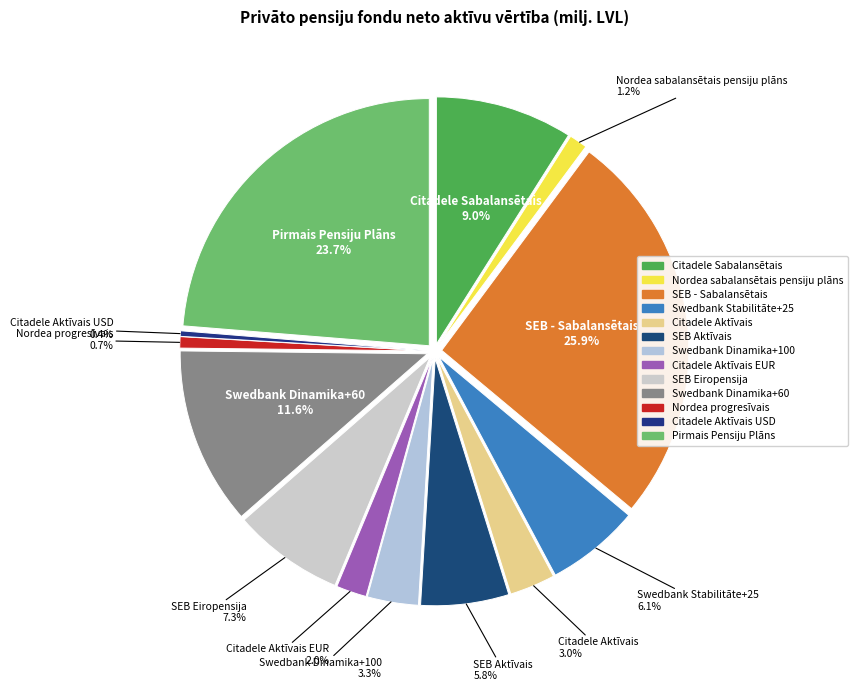

How many segments does this pie chart have?

13